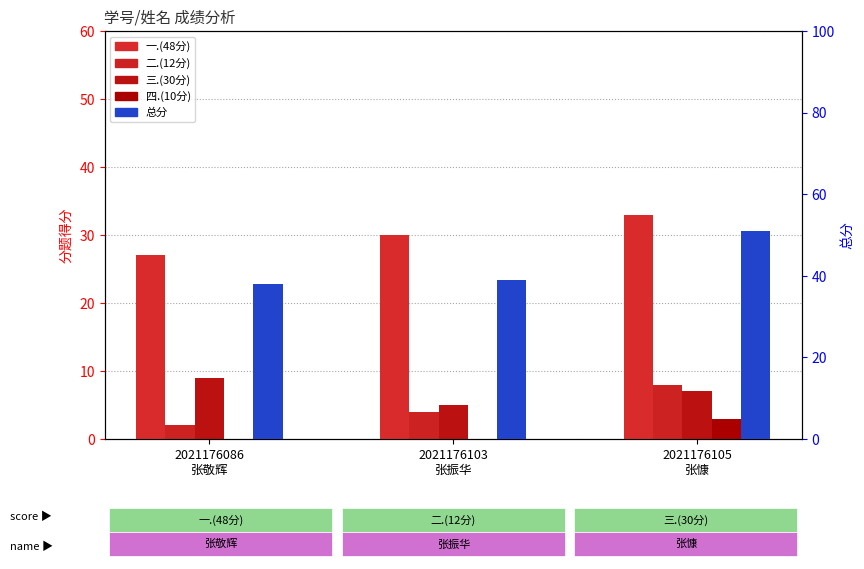

What is the difference between the maximum and minimum values in the 一.(48分) series?

6